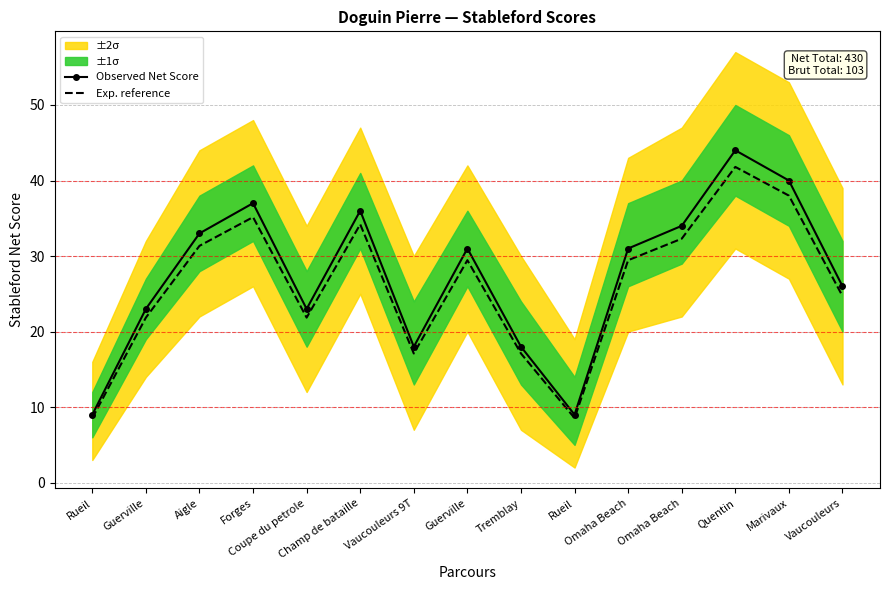

Is it true that Observed Net Score equals 33.5 at Guerville?

False